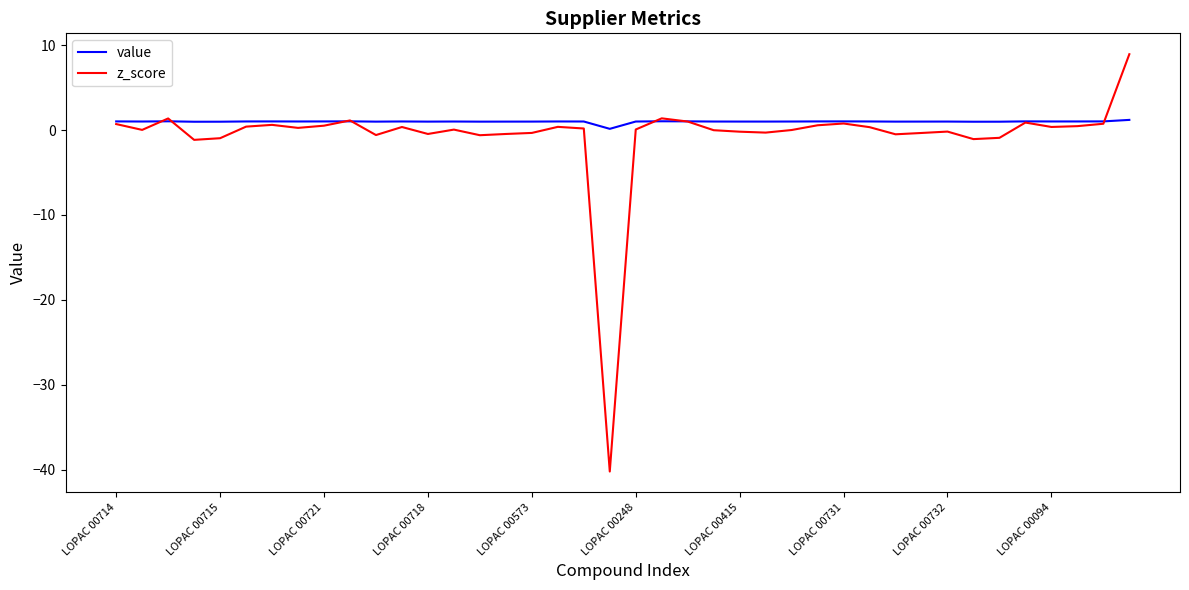

What is the greatest value displayed?

8.9